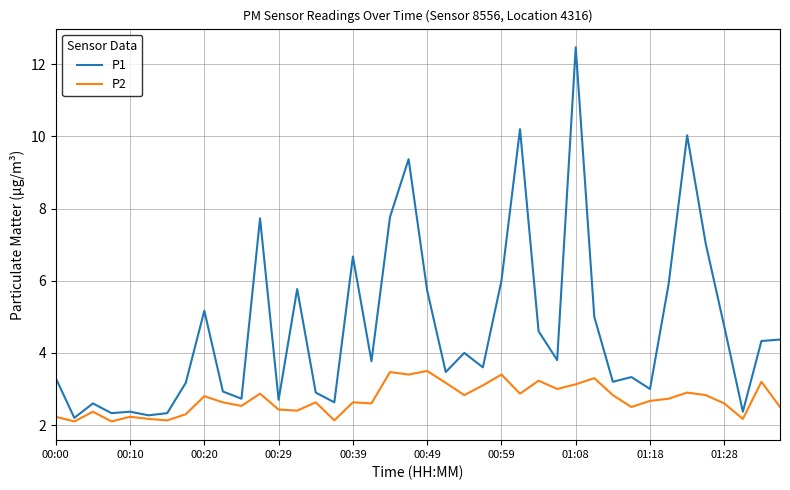

Which series has the widest spread of values?

P1